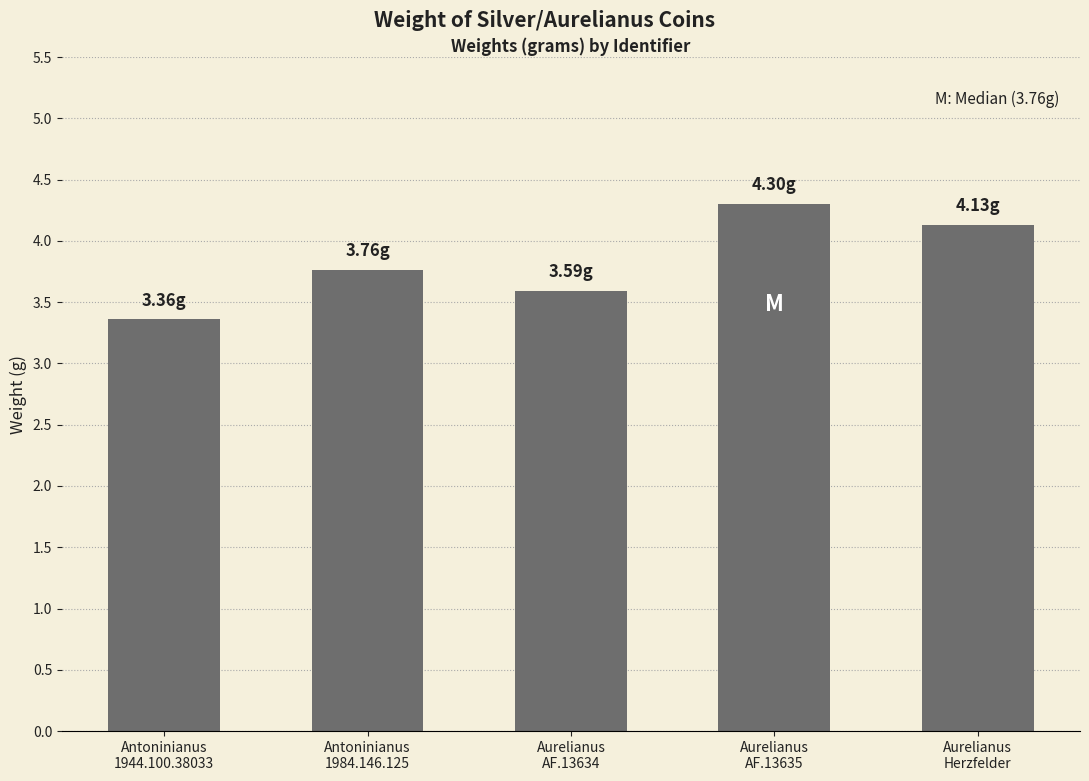

Rank the categories by value from lowest to highest.

Antoninianus
1944.100.38033, Aurelianus
AF.13634, Antoninianus
1984.146.125, Aurelianus
Herzfelder, Aurelianus
AF.13635